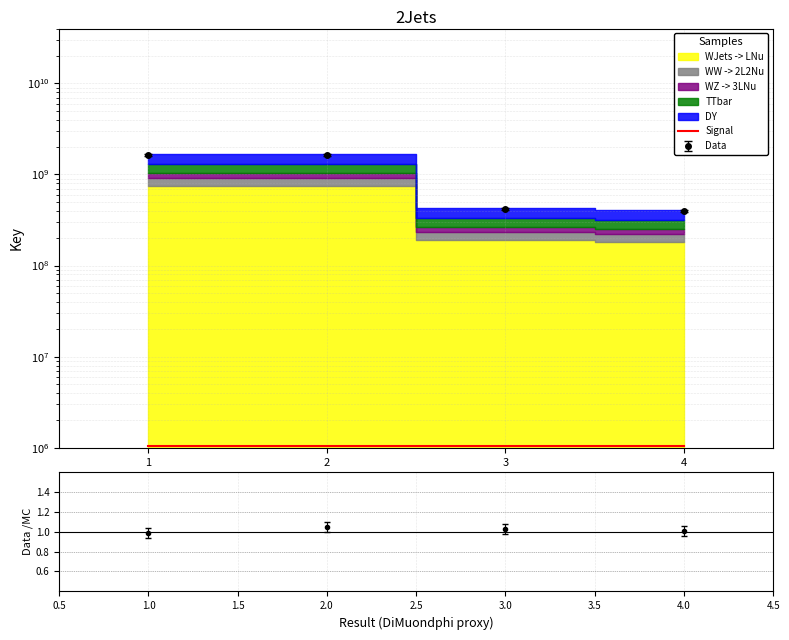

True or false: the data has more than 0 interior local peaks.

False